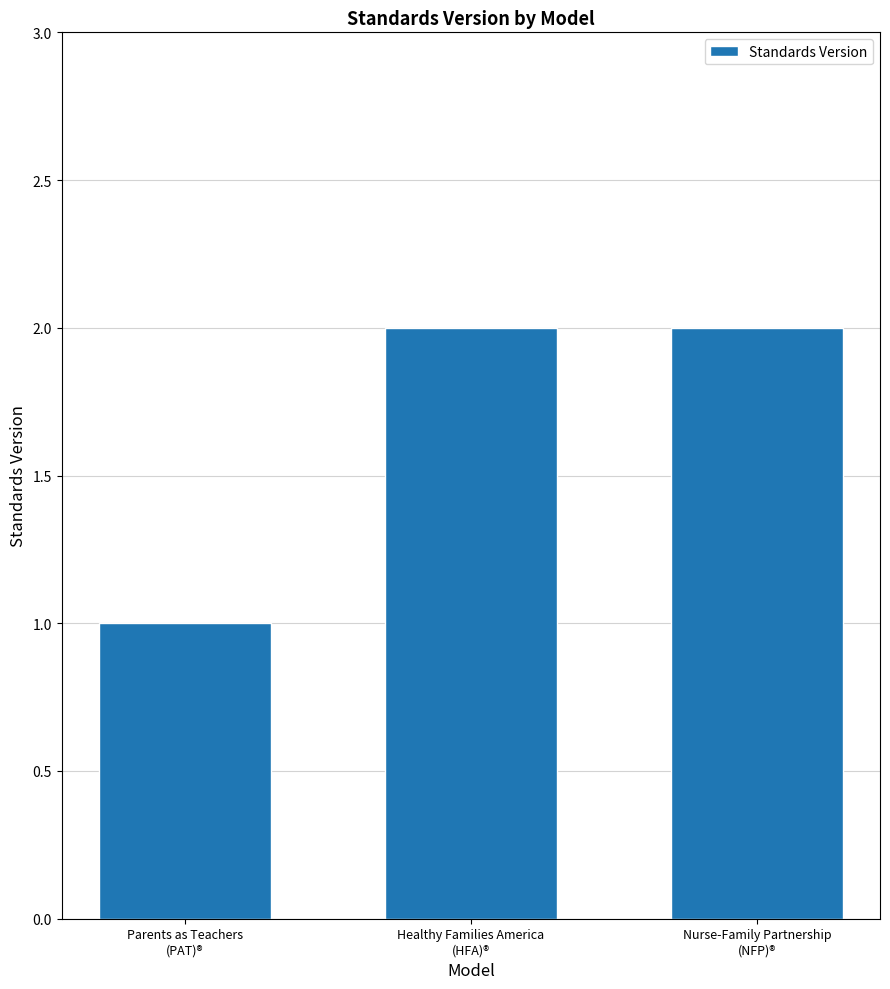

Where is the data nearest to the value 1?

Parents as Teachers
(PAT)®